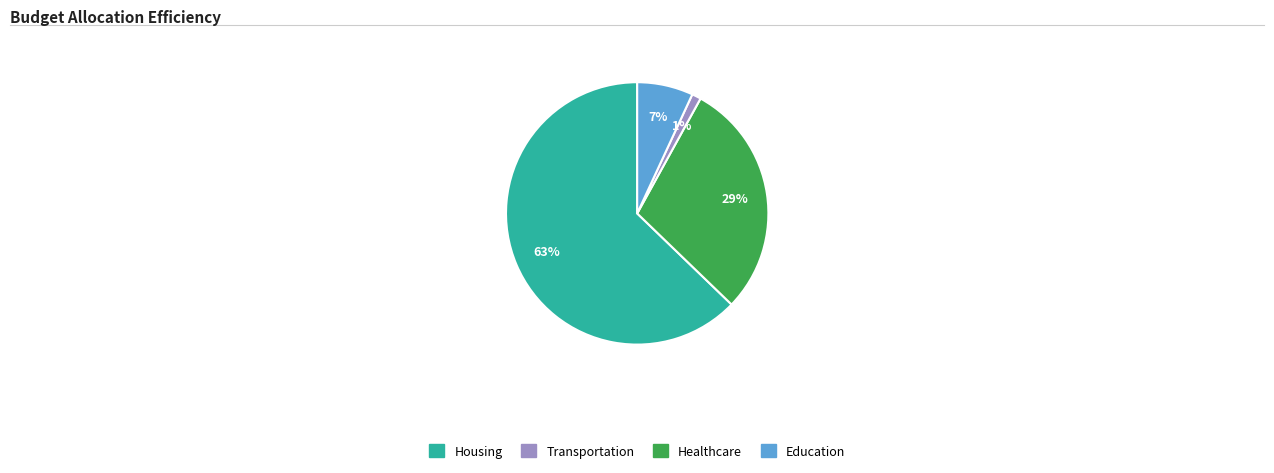

Is there any slice that represents more than half of the pie?

Yes